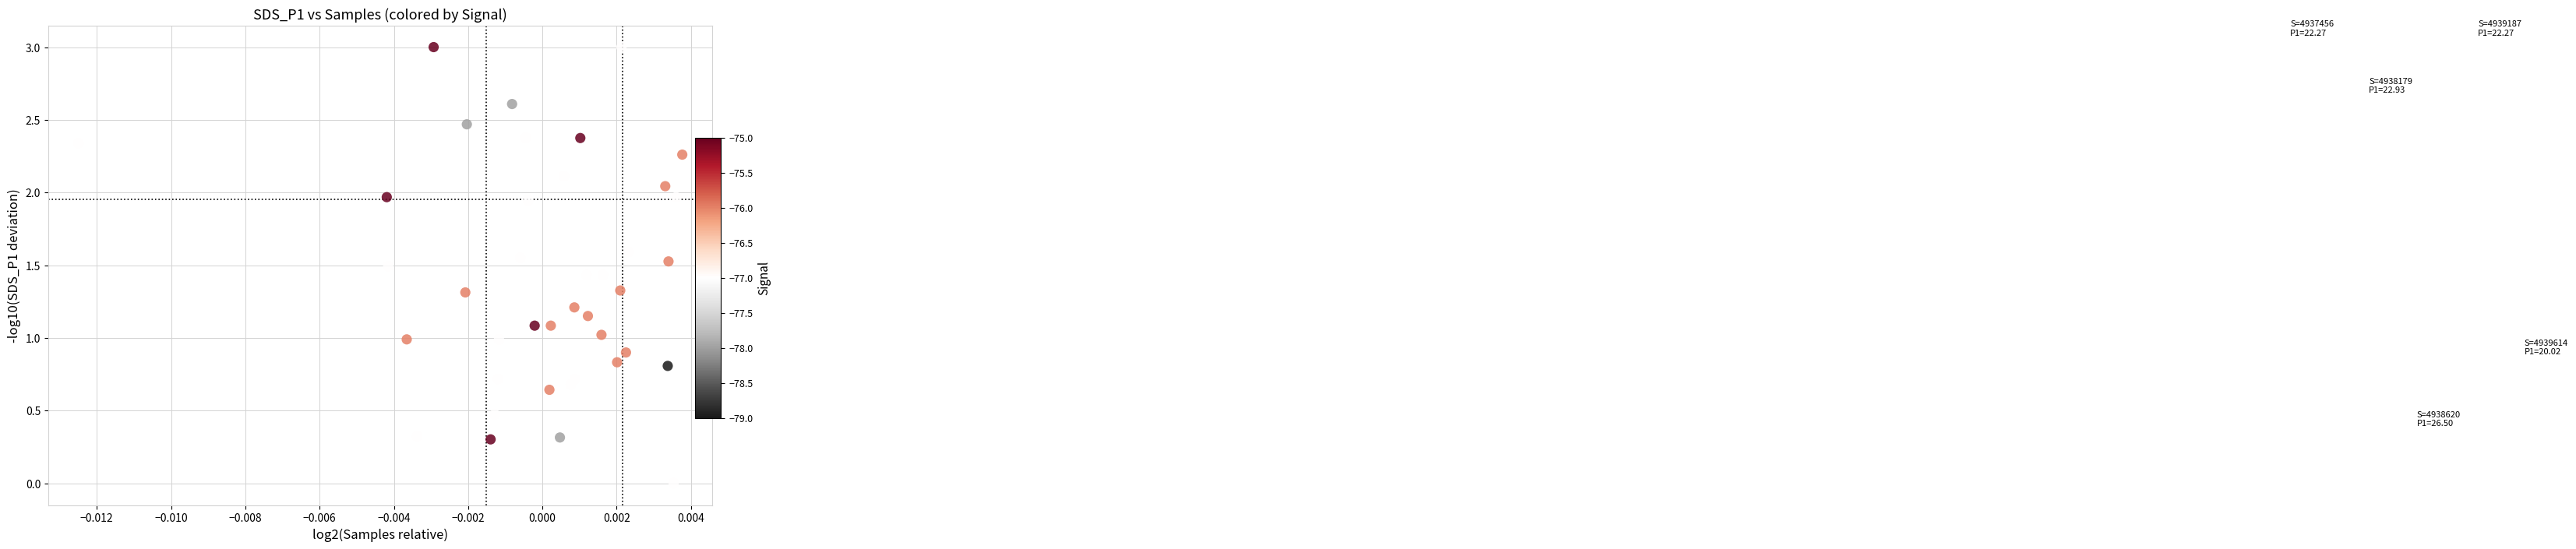

What is the range of Y values (max minus min)?

3.0